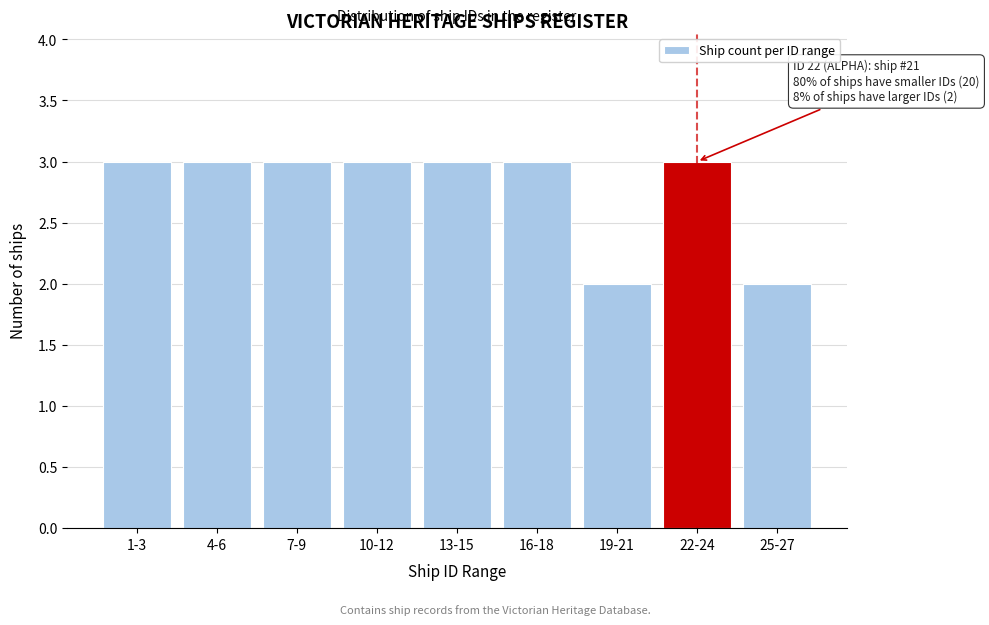

Reading left to right, what are all the values shown in this chart?

3	3	3	3	3	3	2	3	2